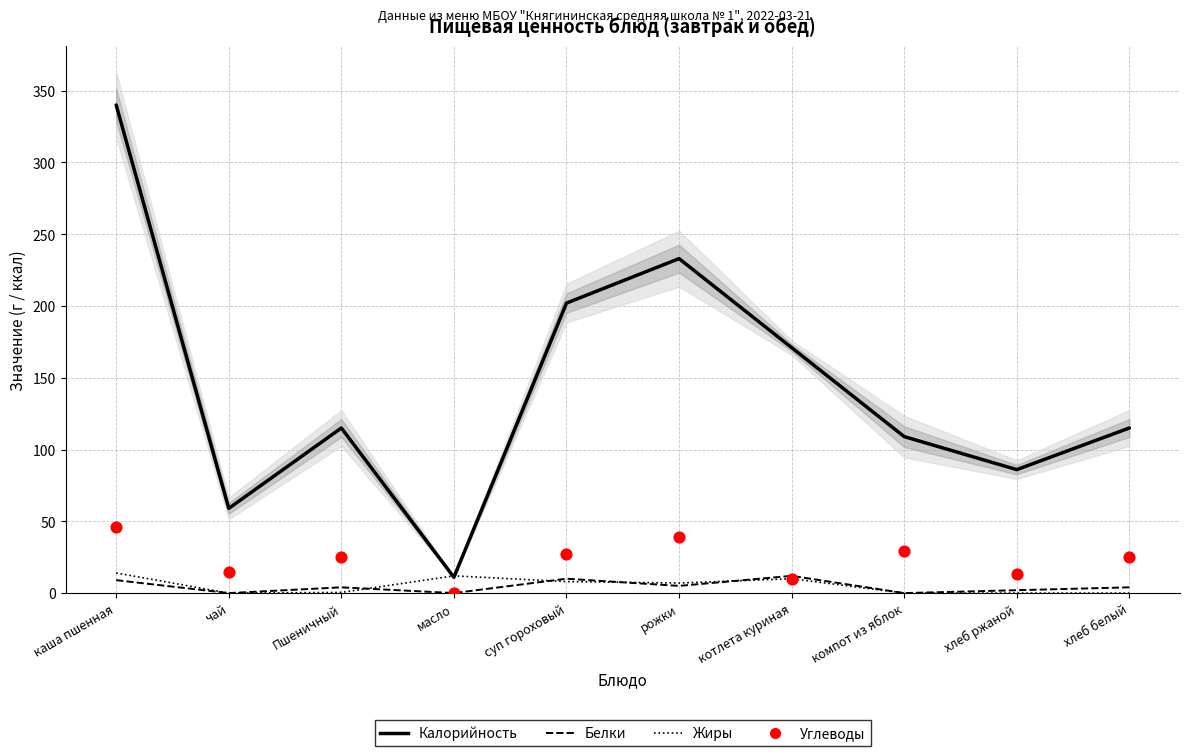

What are all the series names shown in the legend?

Калорийность, Белки, Жиры, Углеводы